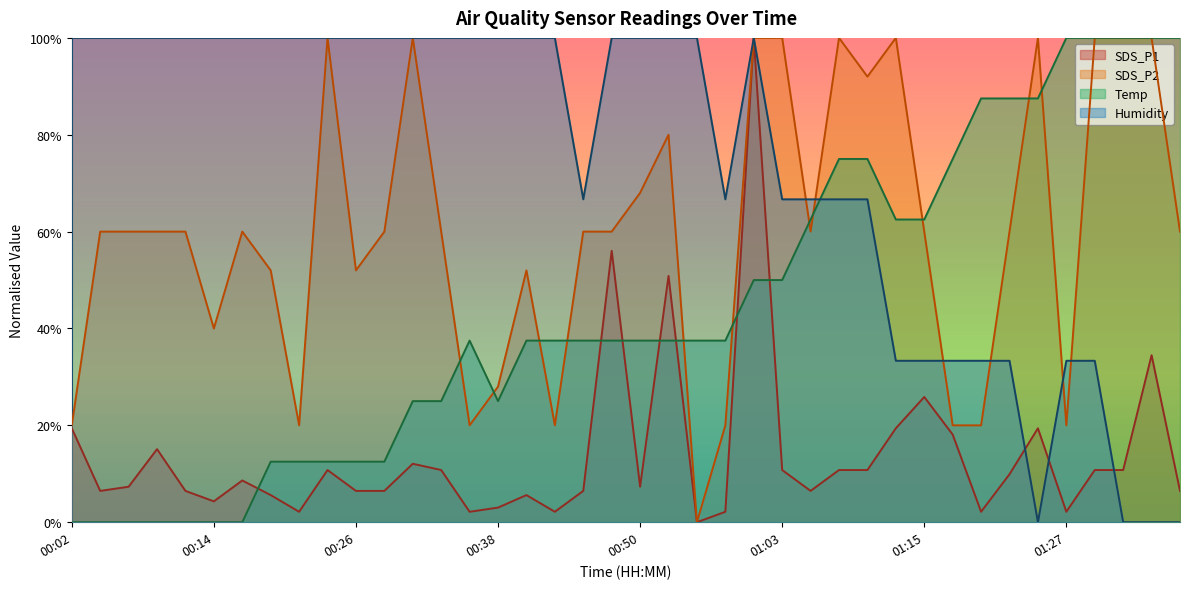

How many times do Temp and SDS_P1 cross each other?

7